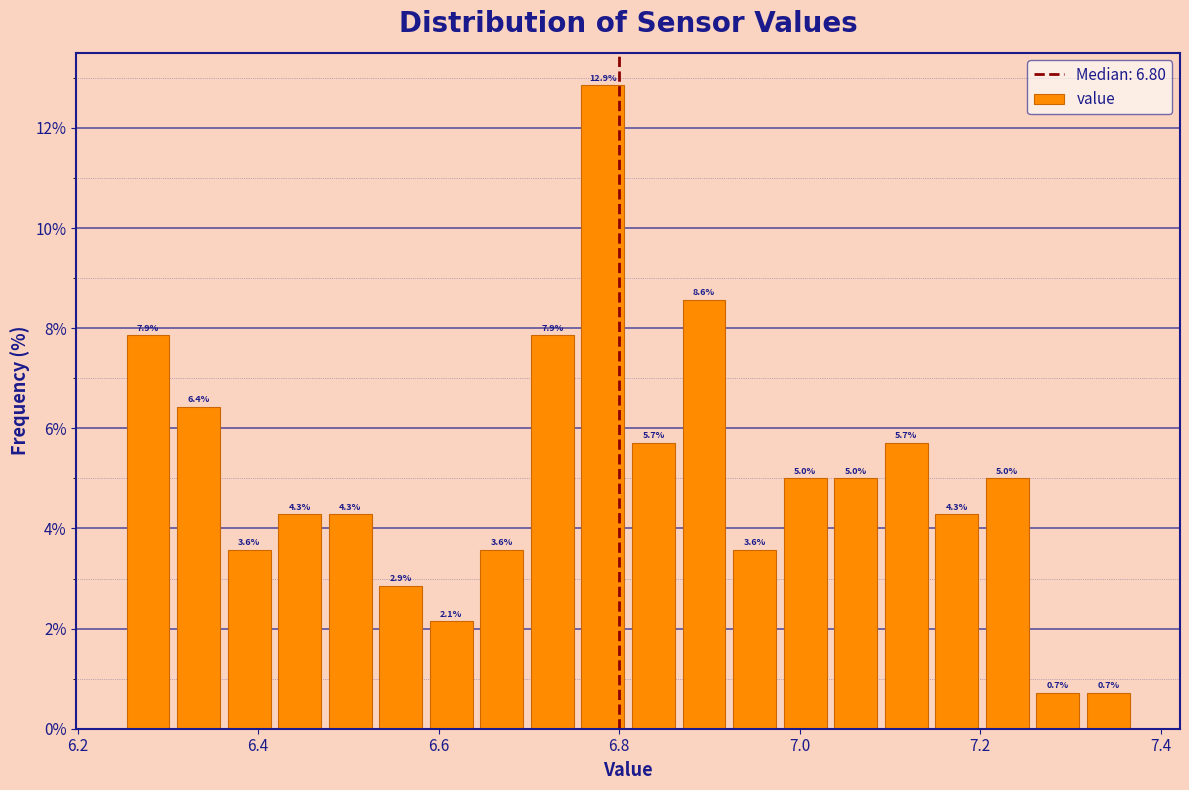

Read against the x-axis, roughly where is the centre of the tallest bar?

6.78